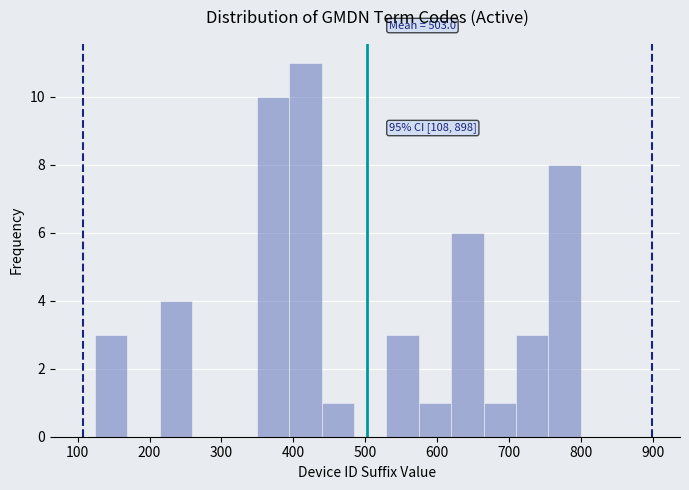

Which range on the x-axis has the tallest bar?

390 to 440